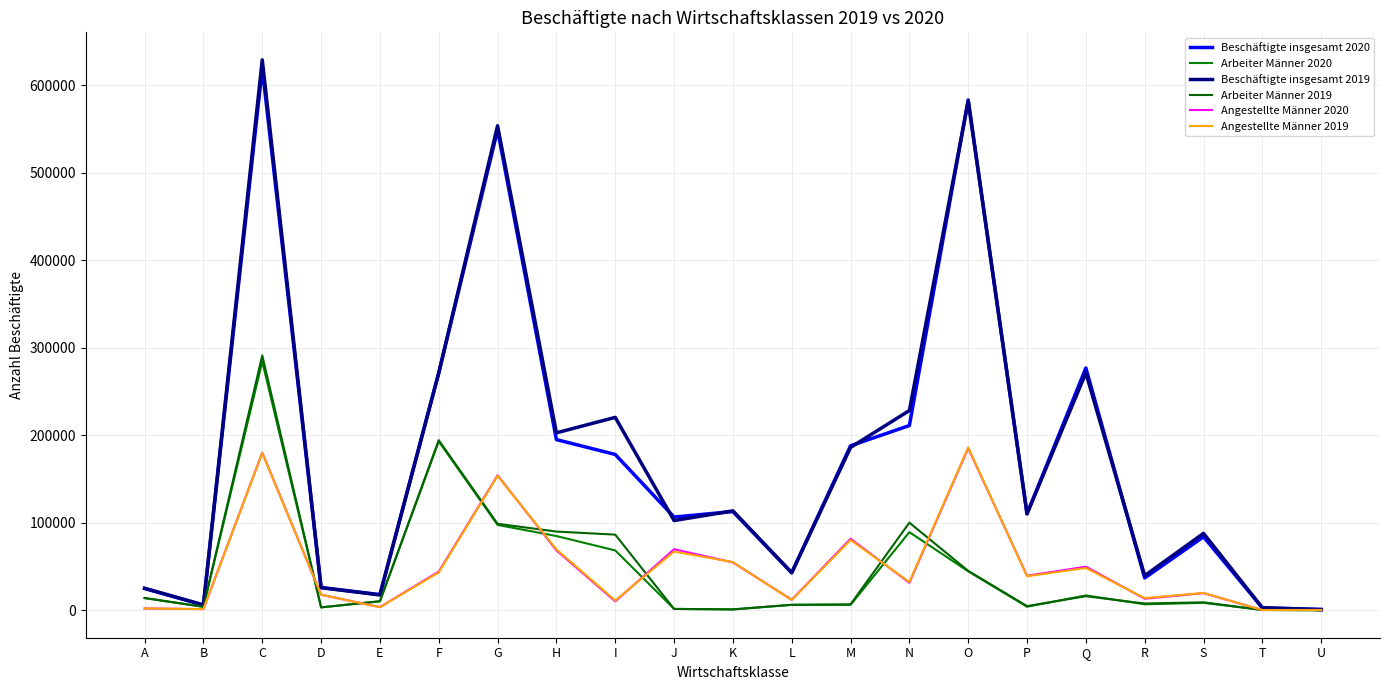

Which series has the widest spread of values?

Beschäftigte insgesamt 2019